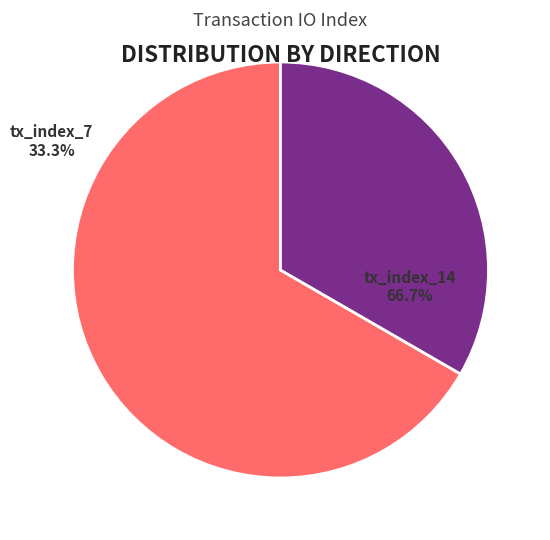

What percentage is the tx_index_14 slice, to the nearest percent?

67%